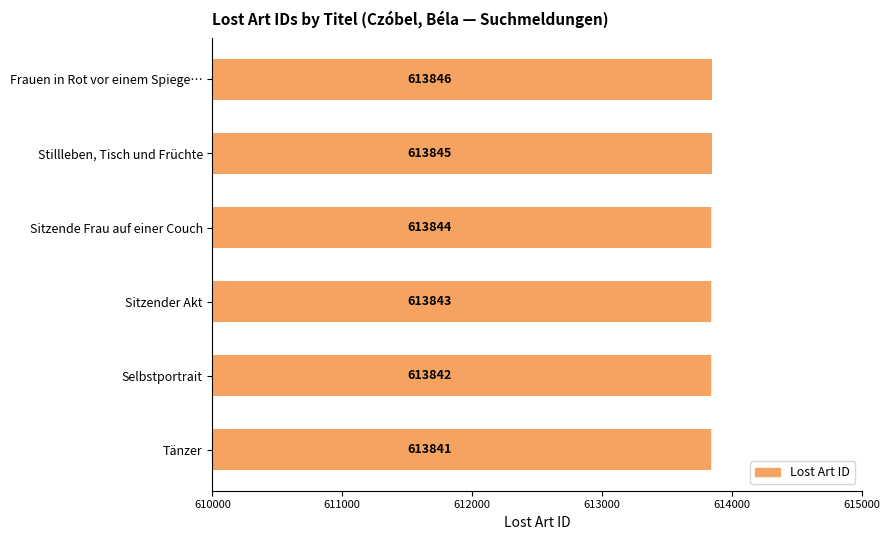

Reading left to right, what are all the values shown in this chart?

613841	613842	613843	613844	613845	613846